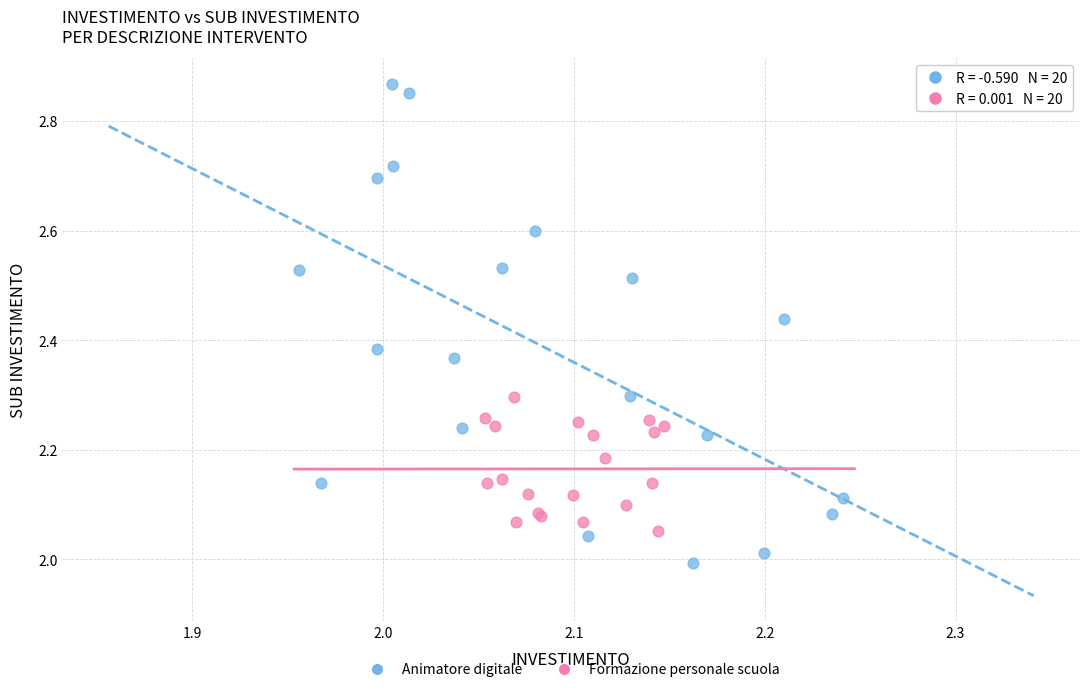

What are all the series names shown in the legend?

Animatore digitale, Formazione personale scuola